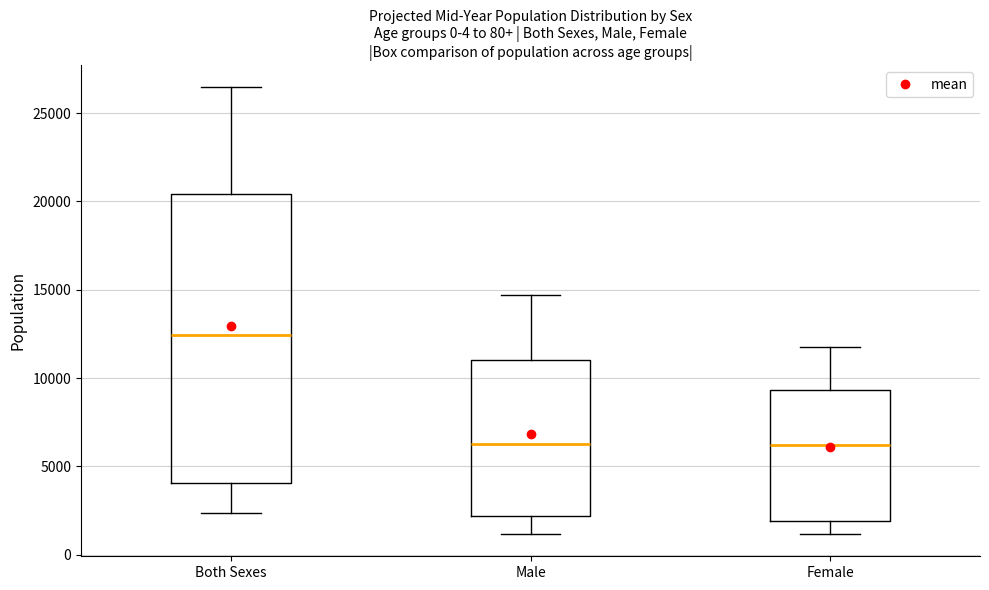

Where does the median line of the box for Female sit on the y-axis? The values are not printed on the chart, so give them approximately, as read against the axis.

6000